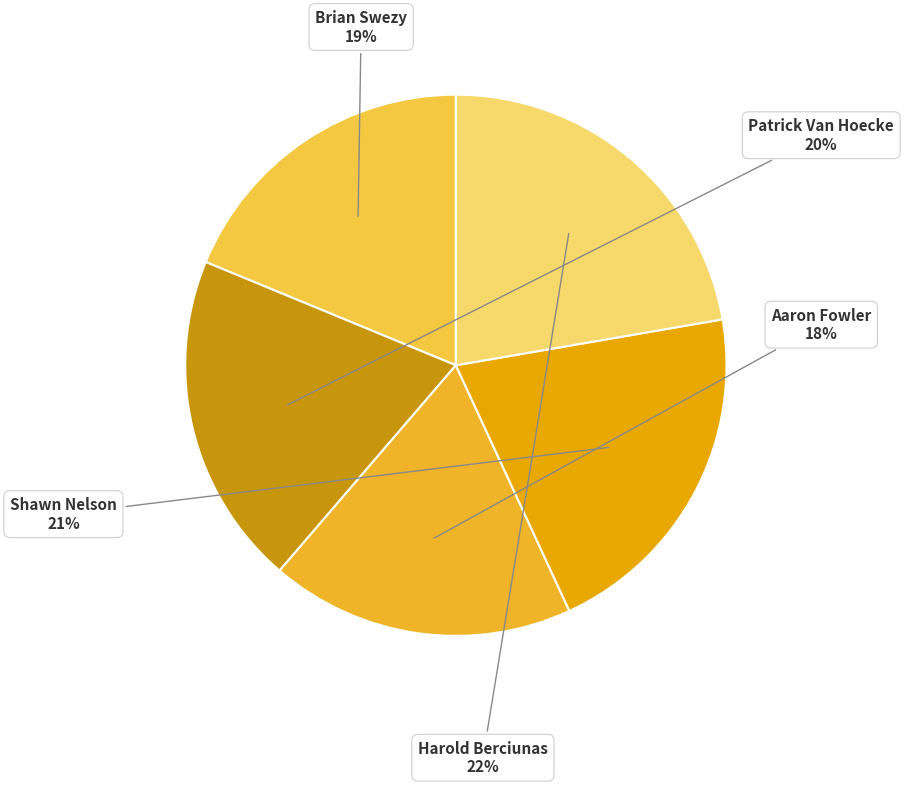

To the nearest percent, what is the average slice percentage?

20%